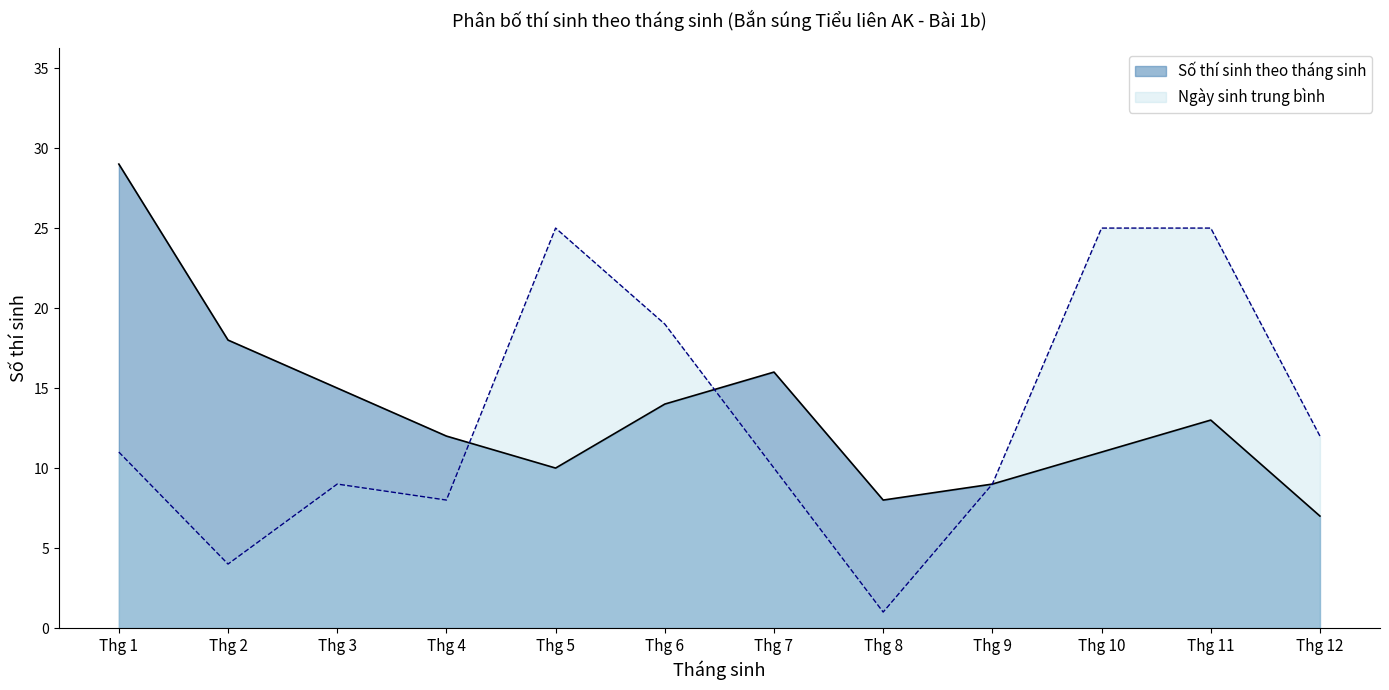

Which series has the widest spread of values?

Ngày sinh trung bình